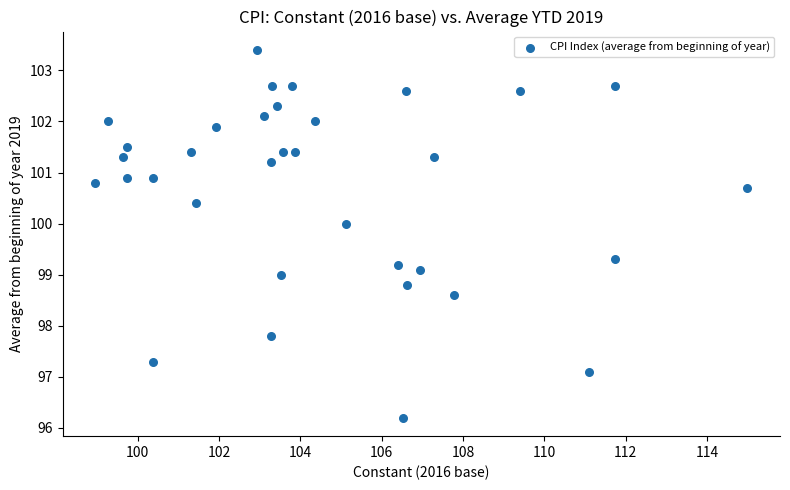

What is the range of X values (max minus min)?

16.0